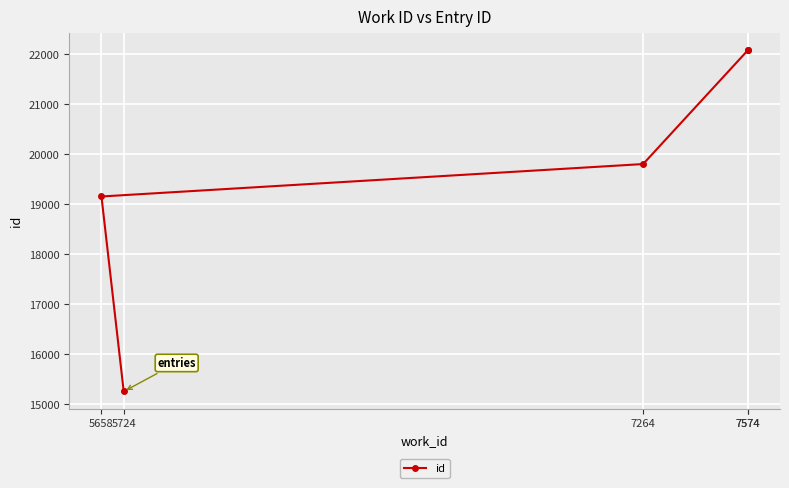

The value at 7574 is 36222. True or false?

False